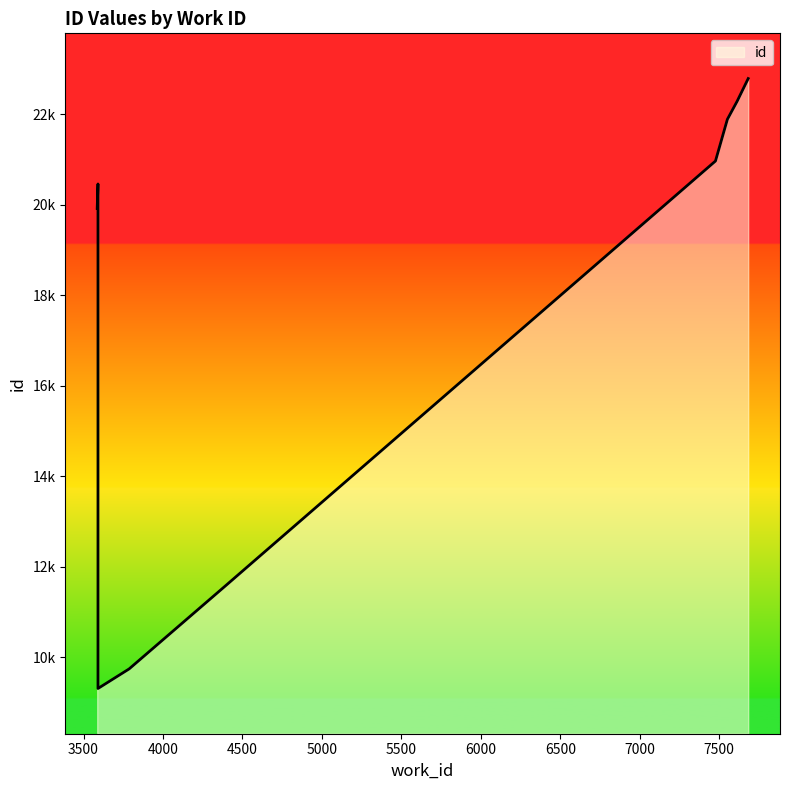

What is the sum of the values at 7476 and 3591?

30273